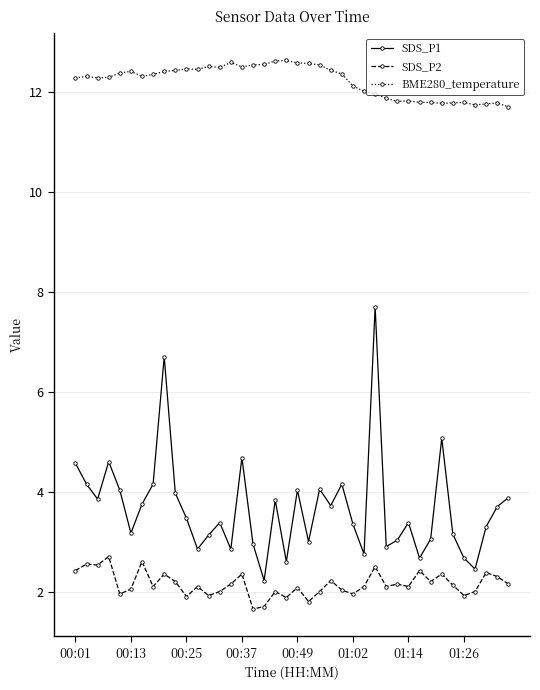

What is the maximum value for SDS_P2?

2.7